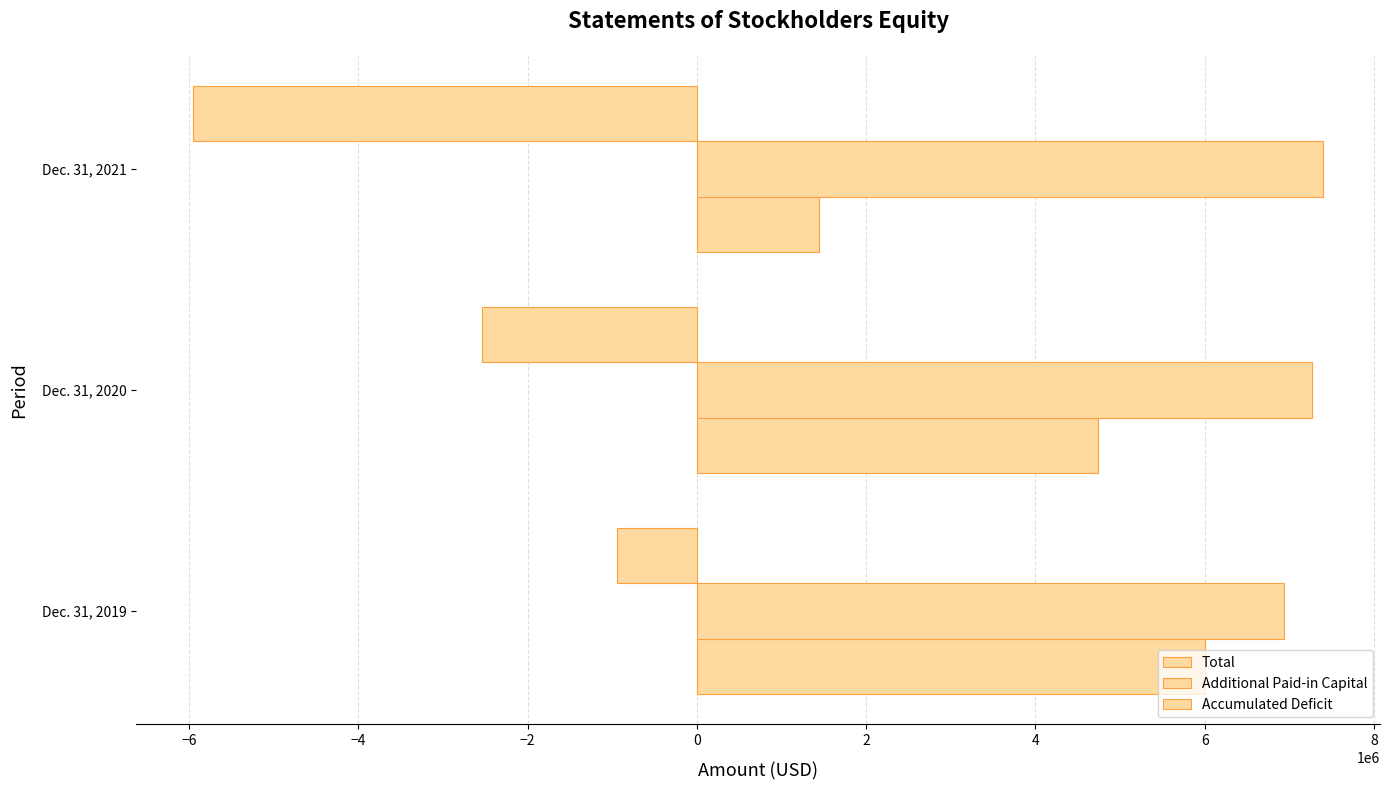

List the series in order of their peak value, lowest first.

Accumulated Deficit, Total, Additional Paid-in Capital